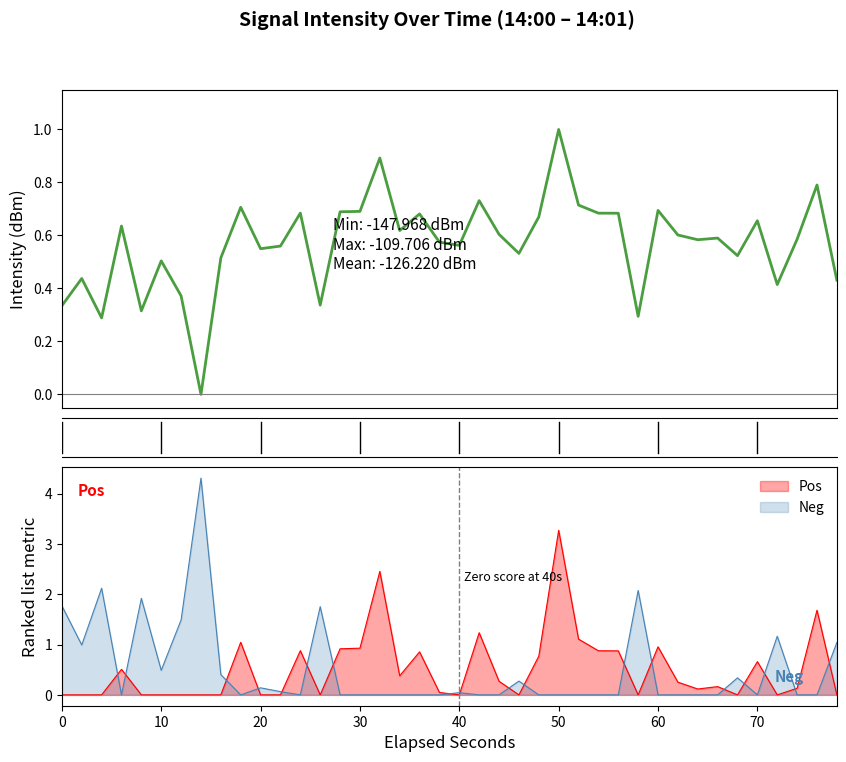

Which category has the lowest value across all series?

70